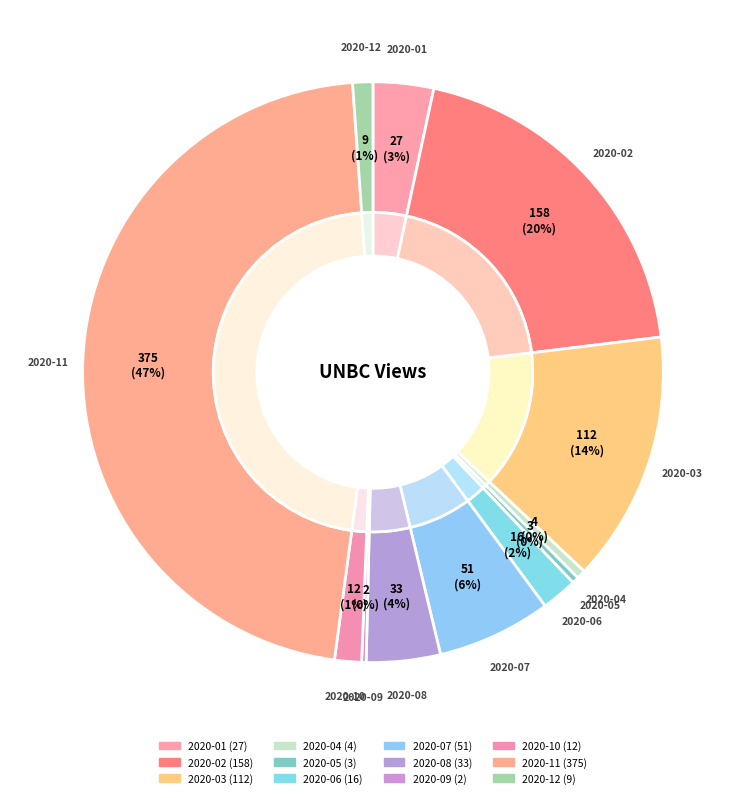

Rank the categories by value from lowest to highest.

2020-09, 2020-05, 2020-04, 2020-12, 2020-10, 2020-06, 2020-01, 2020-08, 2020-07, 2020-03, 2020-02, 2020-11